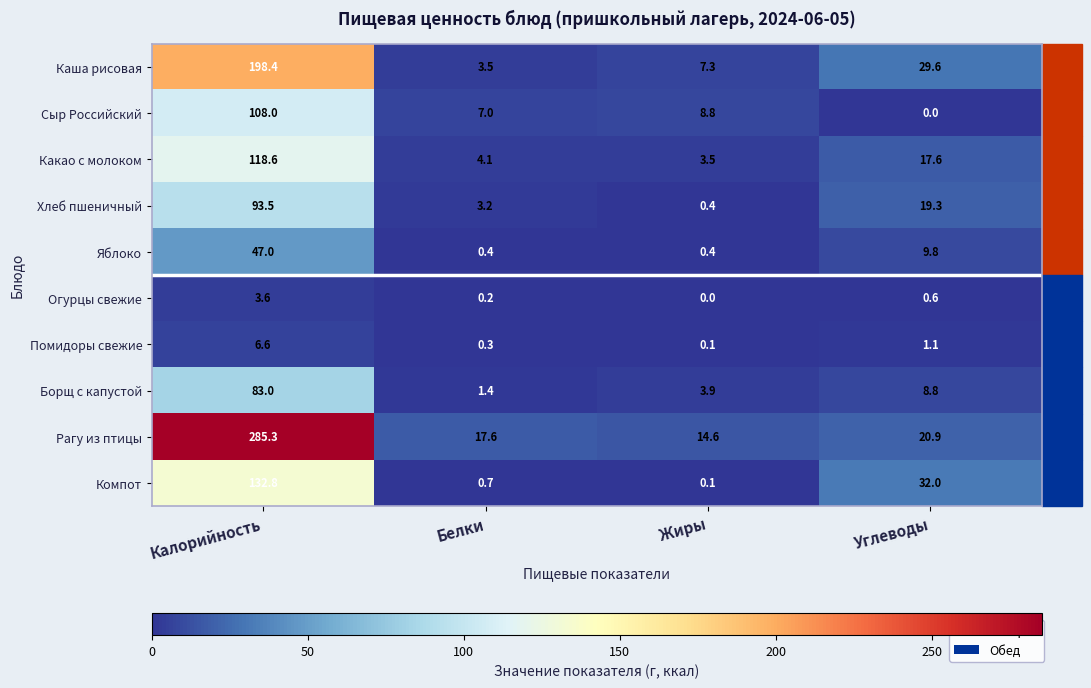

What is the difference between the second highest and minimum values in the Помидоры свежие series?

1.0